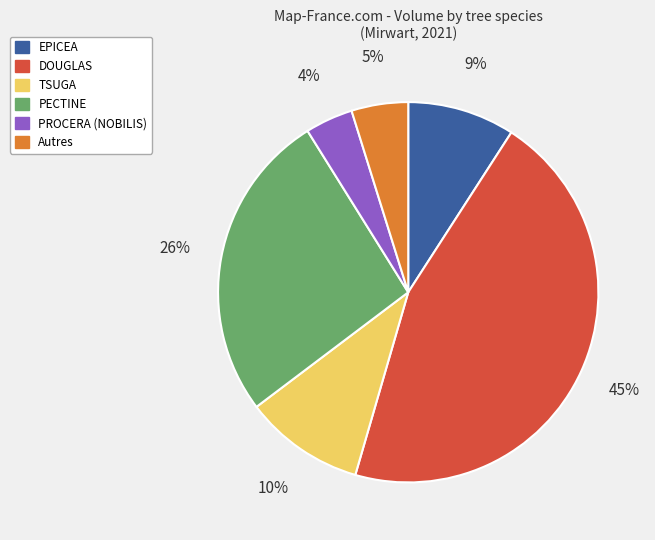

What is the ratio of the value at DOUGLAS to the value at PECTINE?

1.7